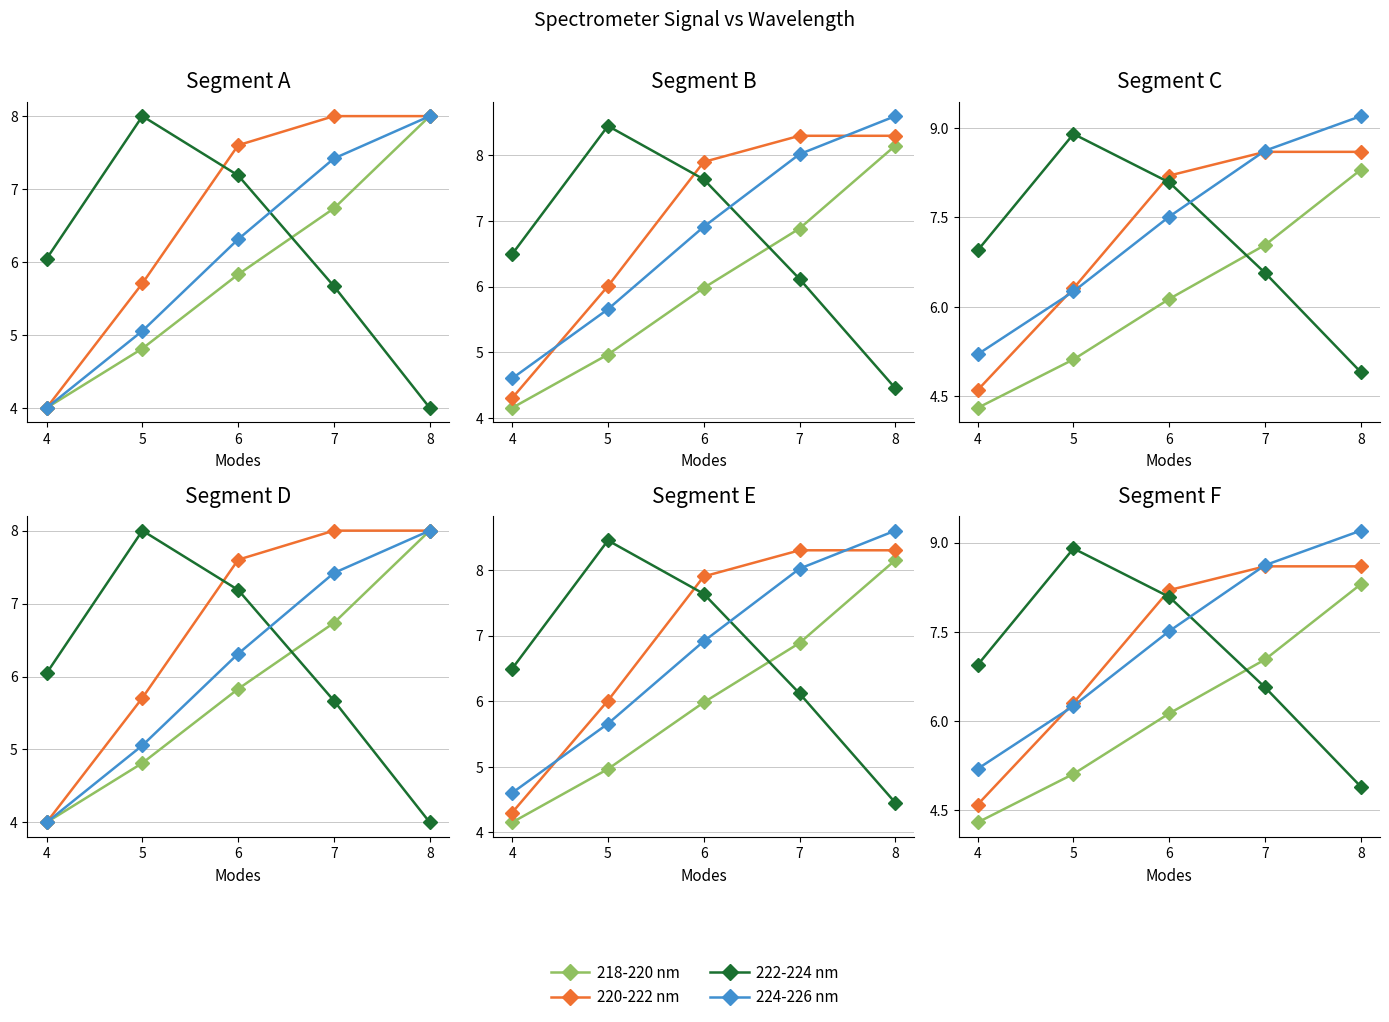

Is it true that 218-220 nm equals 3.4 at 7?

False